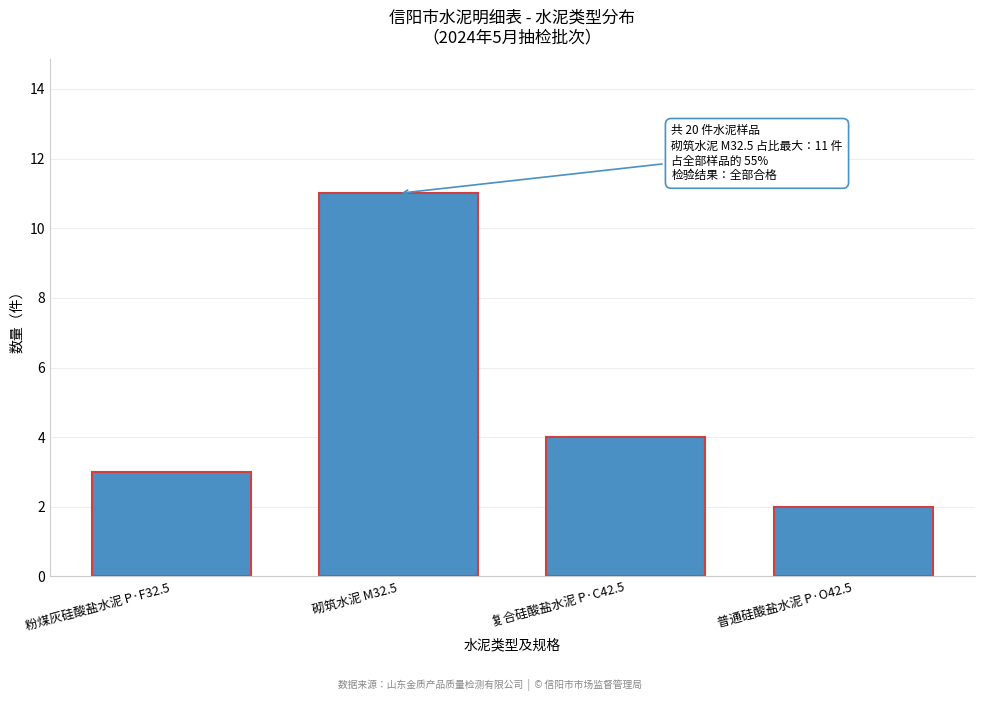

Reading left to right, what are all the values shown in this chart?

粉煤灰硅酸盐水泥 P·F32.5=3	砌筑水泥 M32.5=11	复合硅酸盐水泥 P·C42.5=4	普通硅酸盐水泥 P·O42.5=2